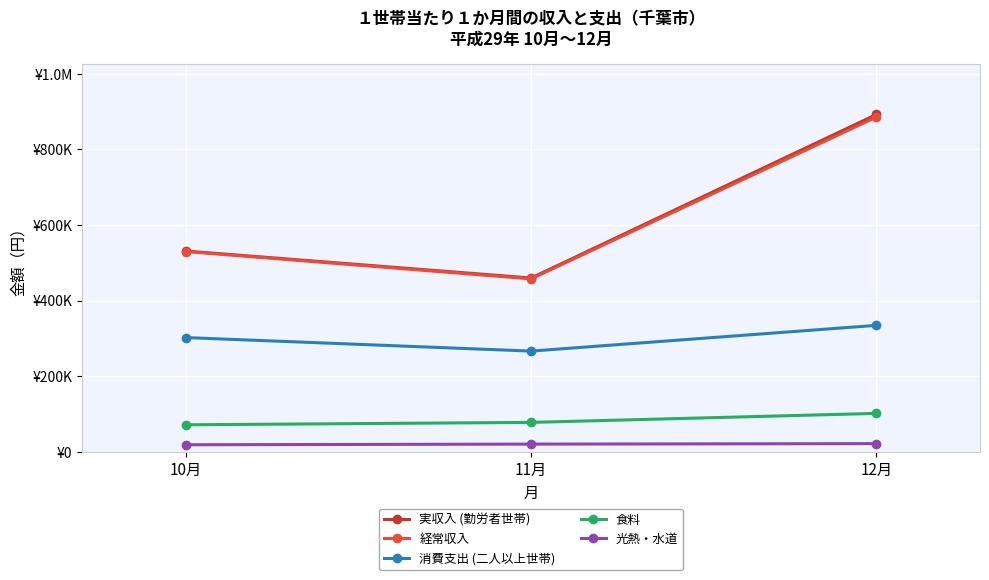

True or false: 光熱・水道 has a value of 10962 at 12月.

False